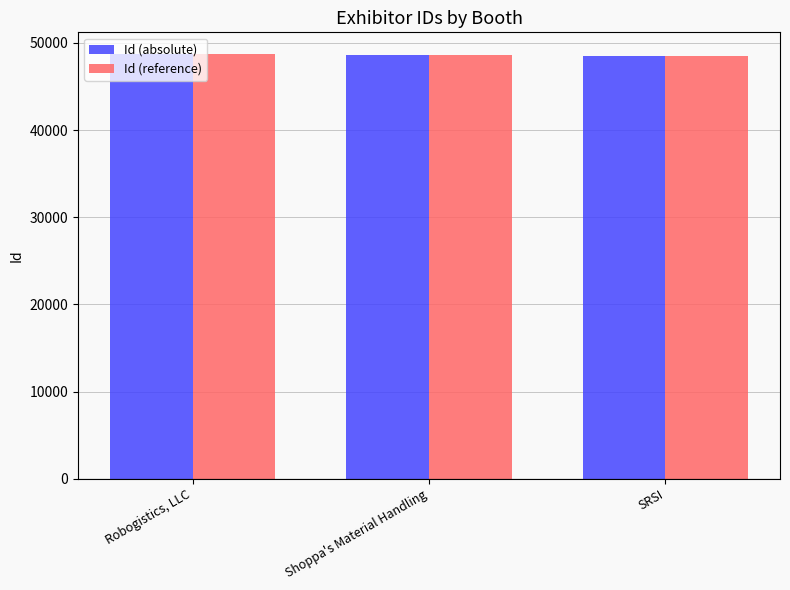

What is the value of the Id (reference) bar at the 1st from the left?

48769